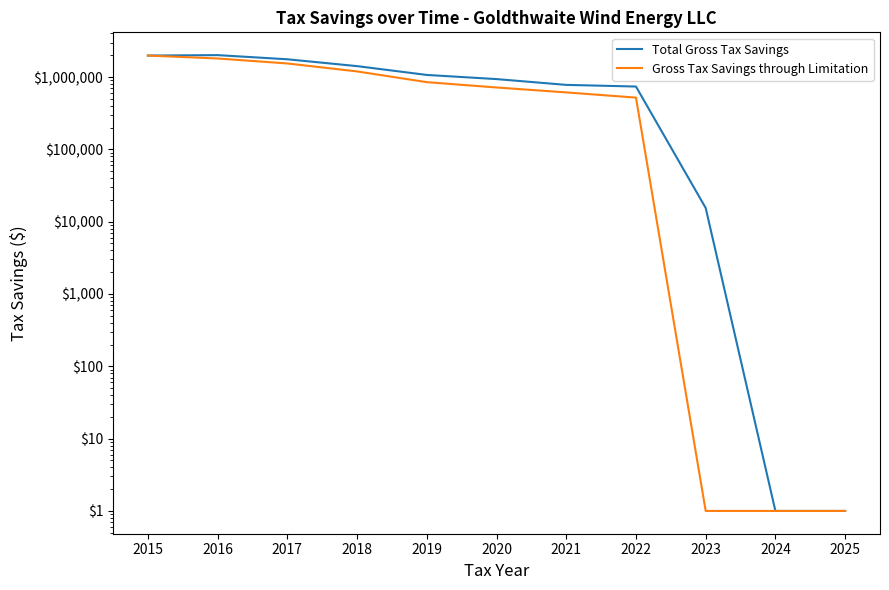

Rank the series at 2023 from lowest to highest value.

Gross Tax Savings through Limitation, Total Gross Tax Savings